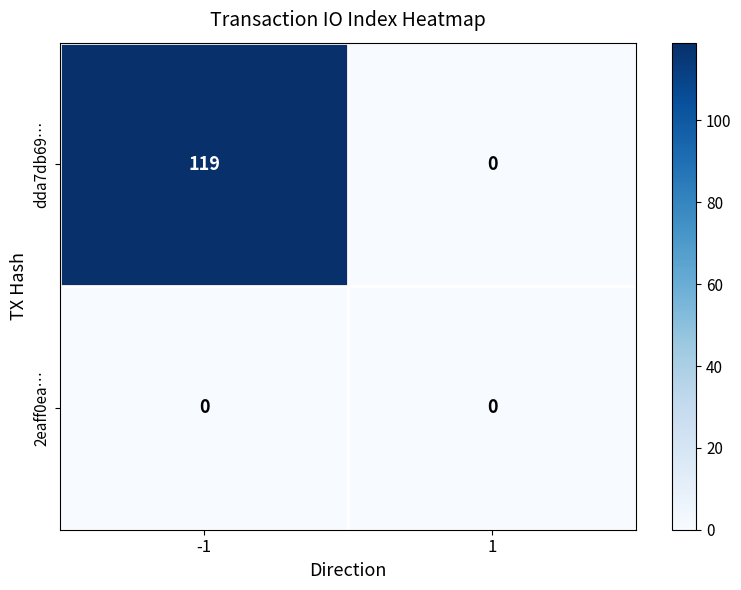

Reading left to right, extract all data points from this chart.

dda7db69…: -1=119	1=0
2eaff0ea…: -1=0	1=0